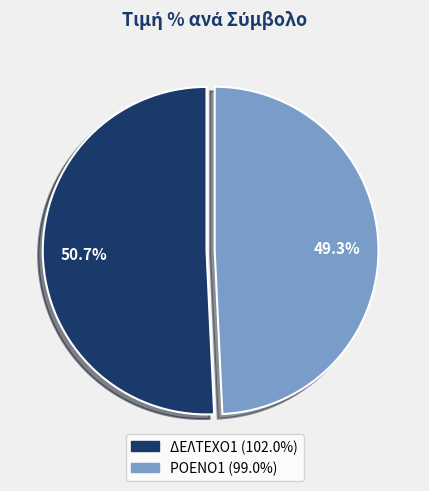

Rank the categories by value from highest to lowest.

ΔΕΛΤΕΧΟ1, ΡΟΕΝΟ1